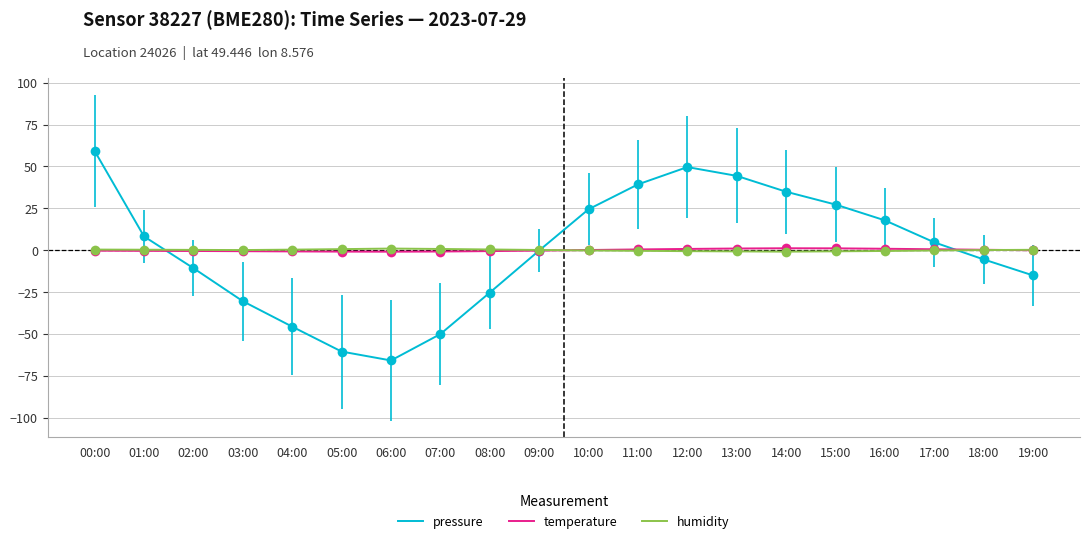

What is the difference between the second highest and minimum values in the pressure series?

115.4